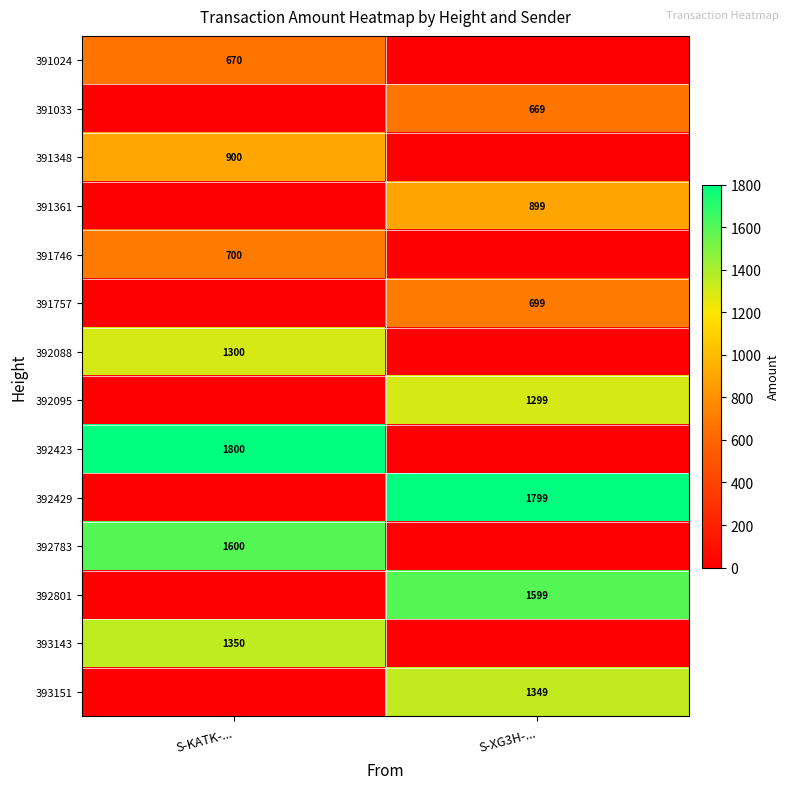

Is it true that 392783 equals 1012 at S-KATK-...?

False